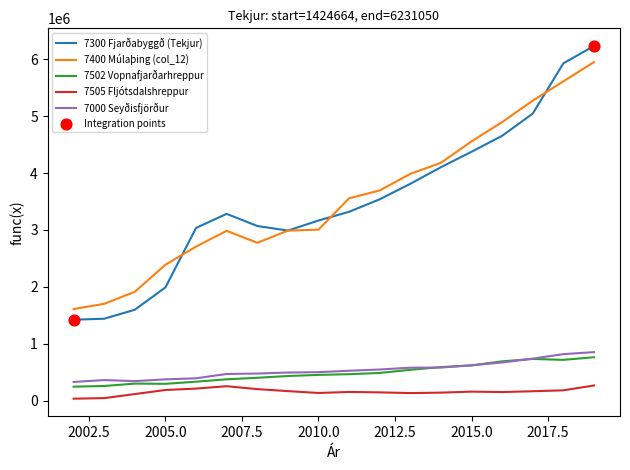

Which series has the widest spread of values?

7300 Fjarðabyggð (Tekjur)